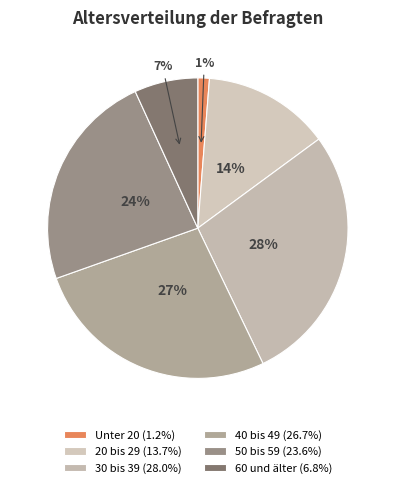

Is it true that Unter 20 is 11% of the pie?

False